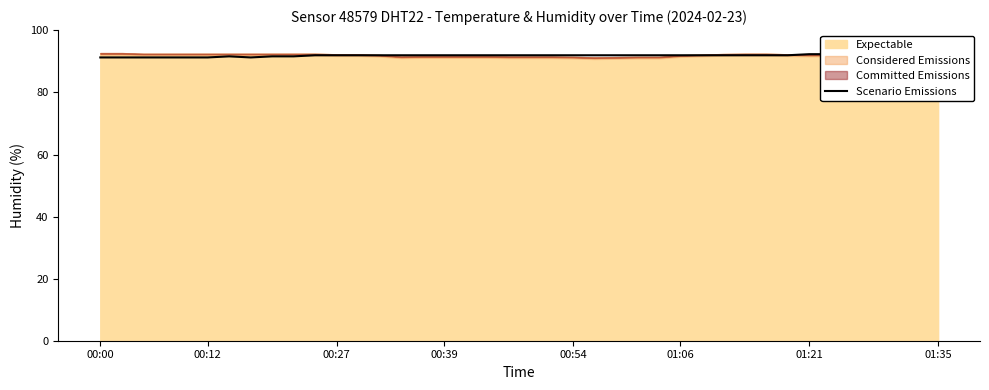

Read the value at 31.

92.0